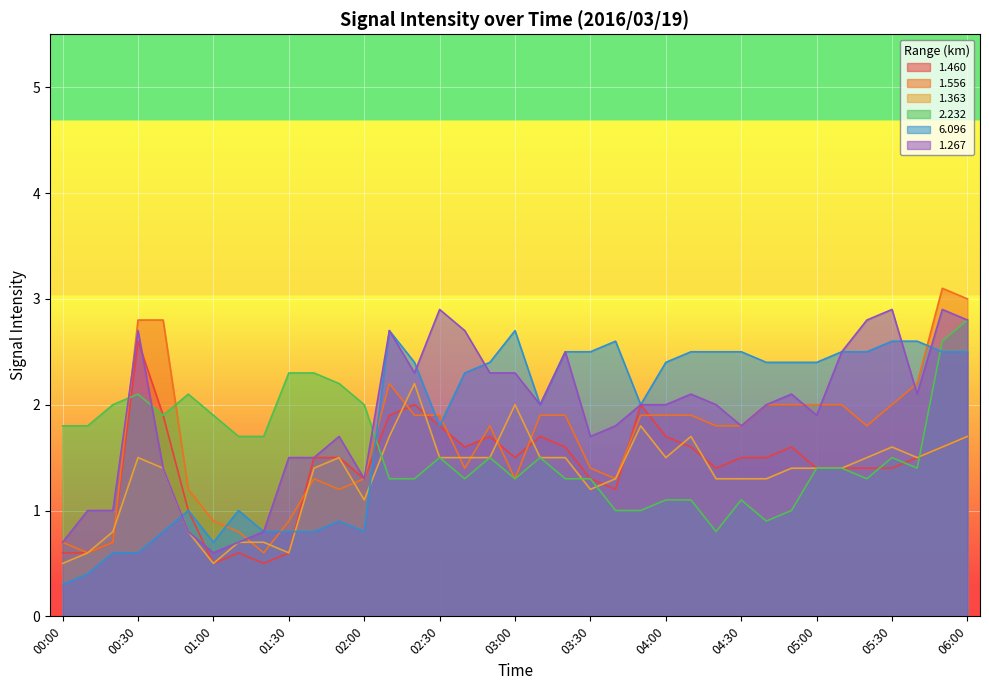

Which has a higher value, 05:00 or 00:00?

05:00